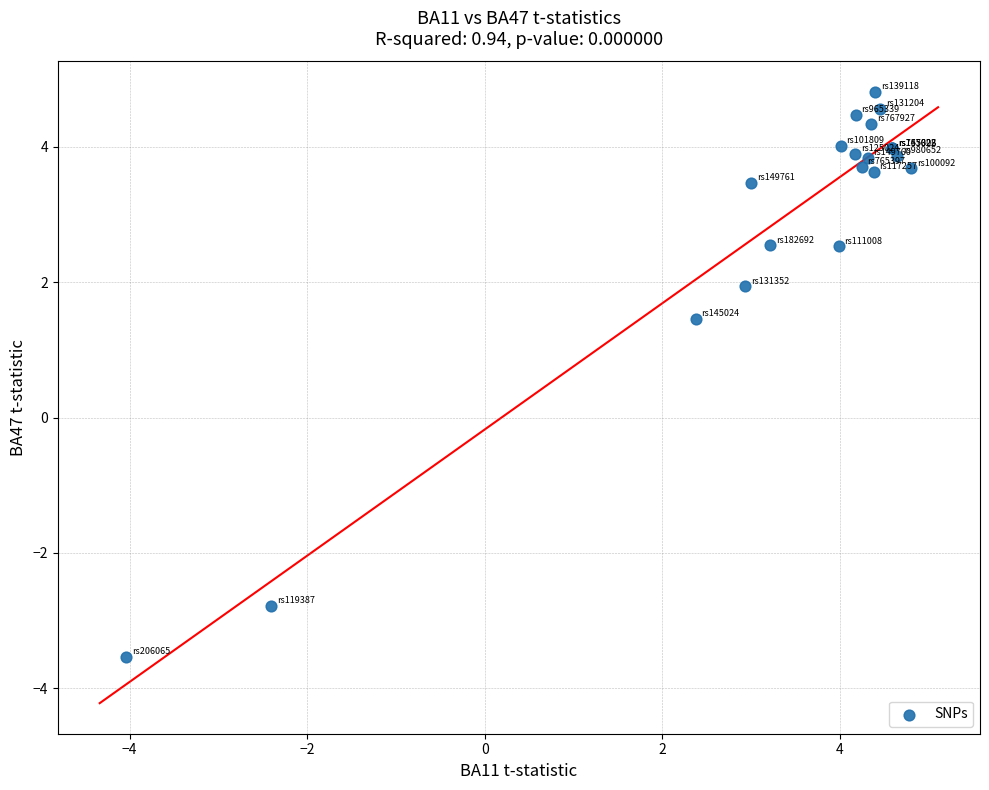

What Y value in the scatter plot is closest to 0?

1.5